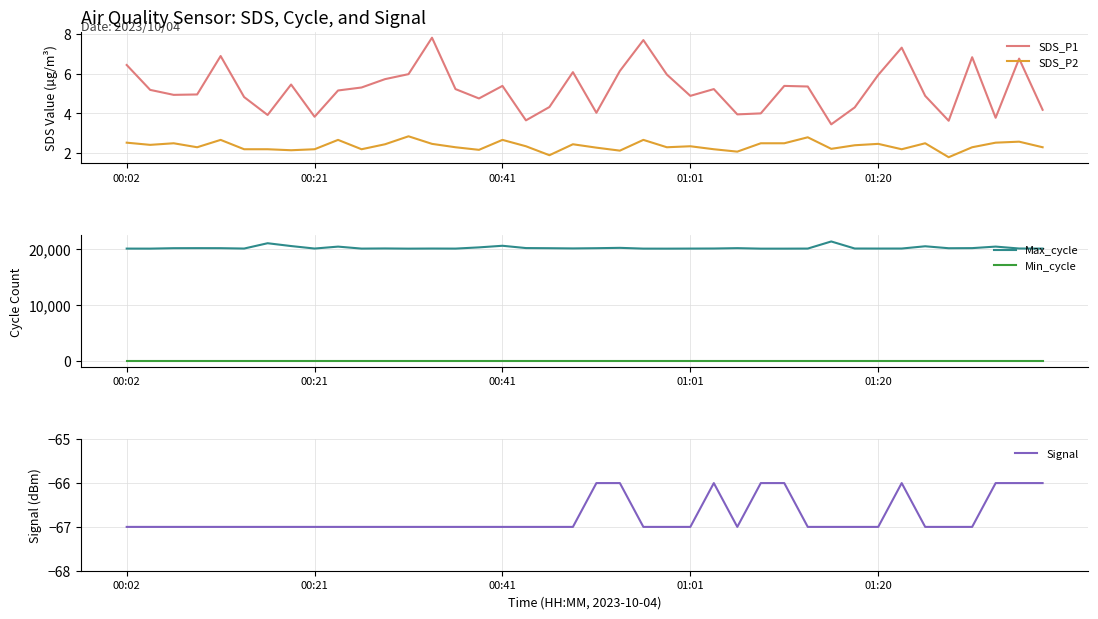

What is the lowest value of the SDS_P2 series?

1.8